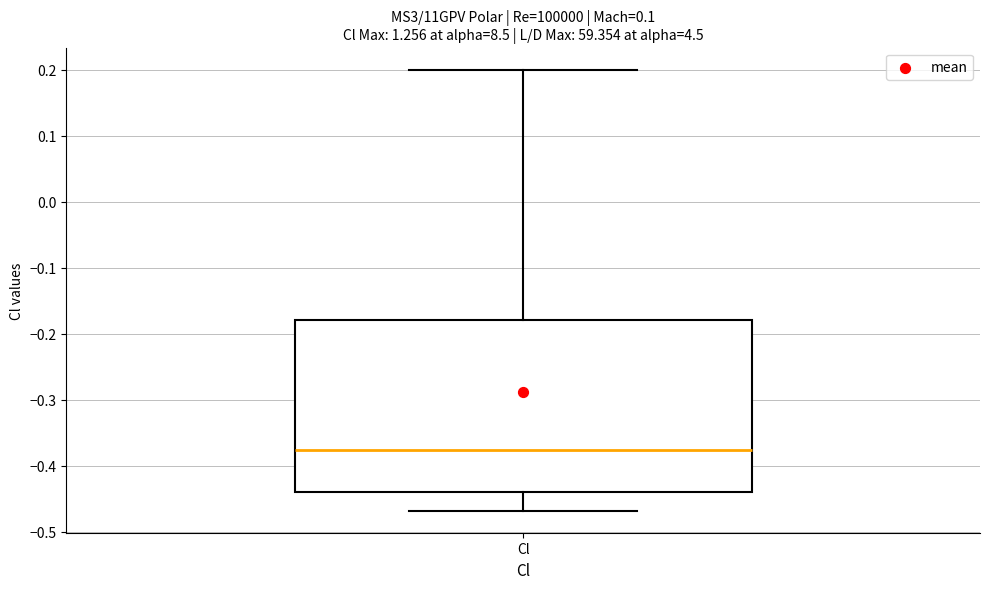

Transcribe this box plot: give where the median line is, the range the box spans, and where the two whiskers end, as read against the y-axis. The values are not printed on the chart, so give them approximately, as read against the axis.

median -0.38, box -0.44 to -0.18, whiskers -0.47 to 0.20